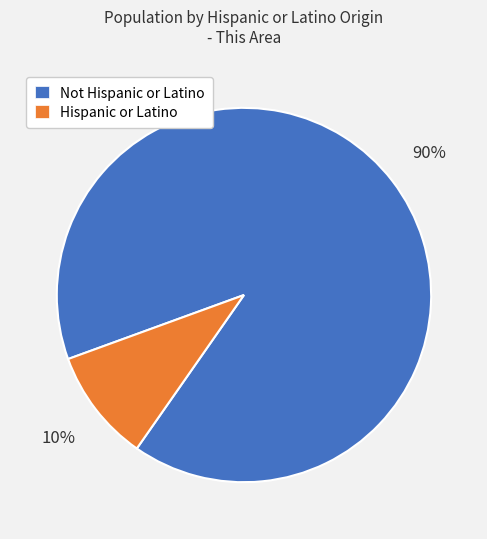

What percentage is the Hispanic or Latino slice, to the nearest percent?

10%